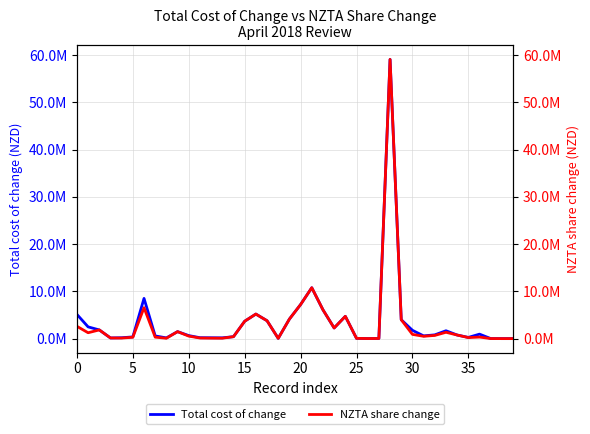

At which label is Total cost of change closest to 29550000?

21